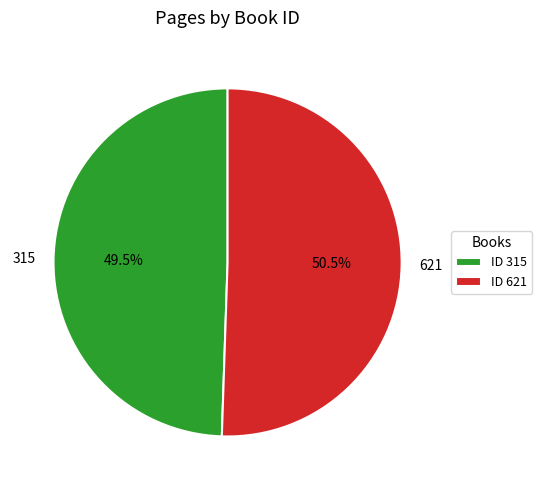

Which category has the biggest portion of the pie?

621